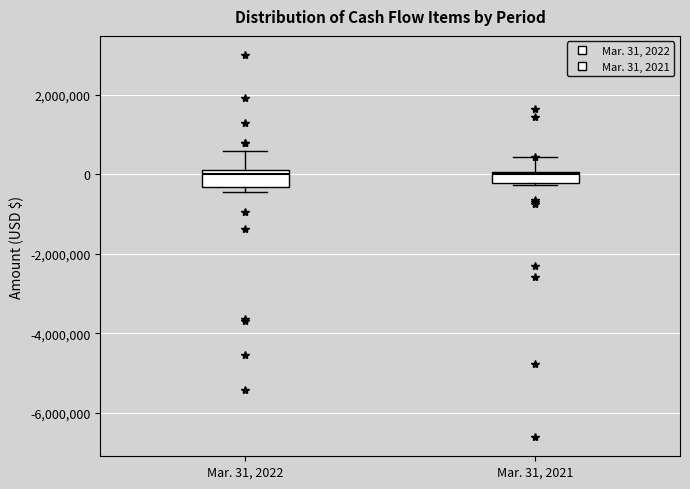

Where does the median line of the box for Mar. 31, 2022 sit on the y-axis? The values are not printed on the chart, so give them approximately, as read against the axis.

0